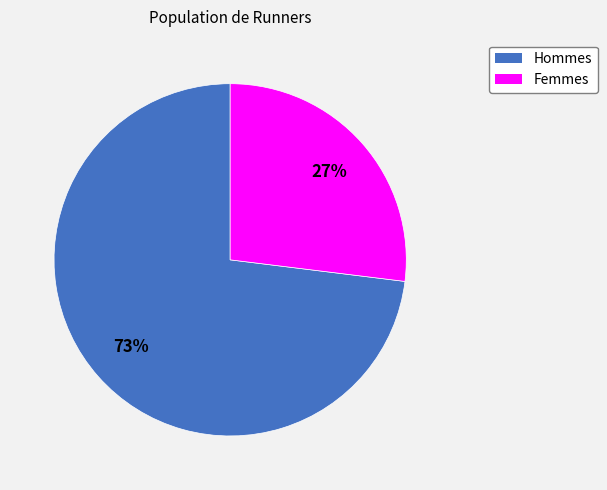

To the nearest percent, what is the difference between the largest and smallest slice percentages?

46%